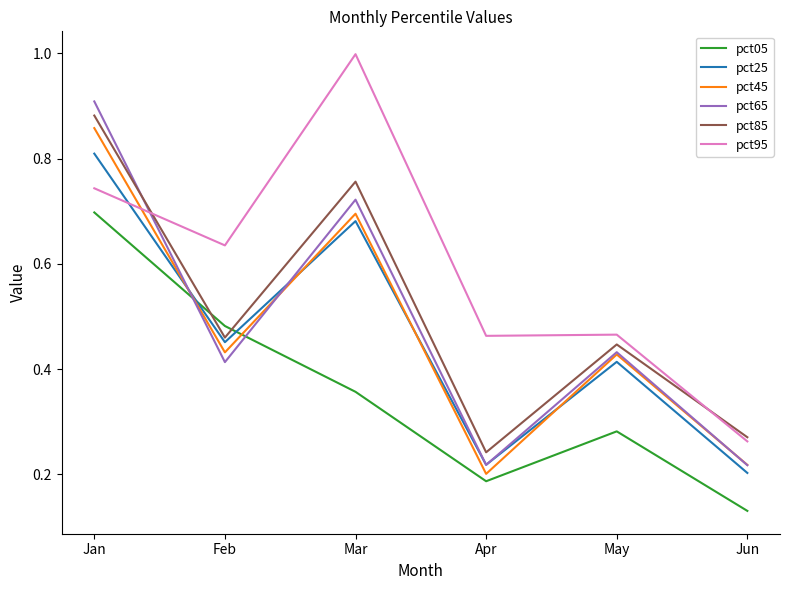

Which label corresponds to the smallest value in the chart?

Jun